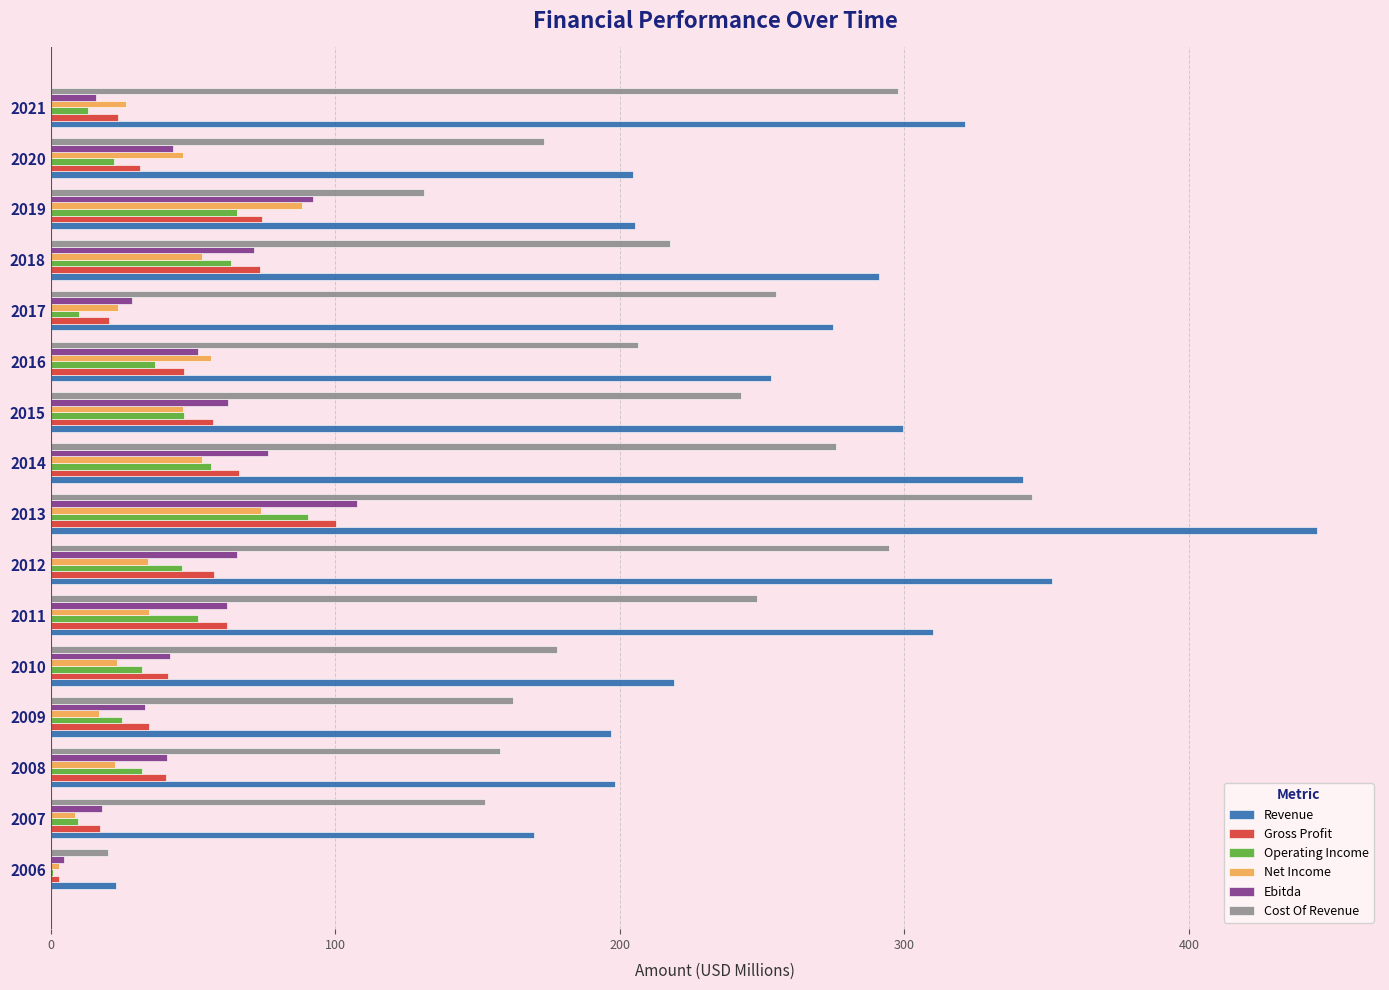

What is the sum of all Ebitda values?

814.6